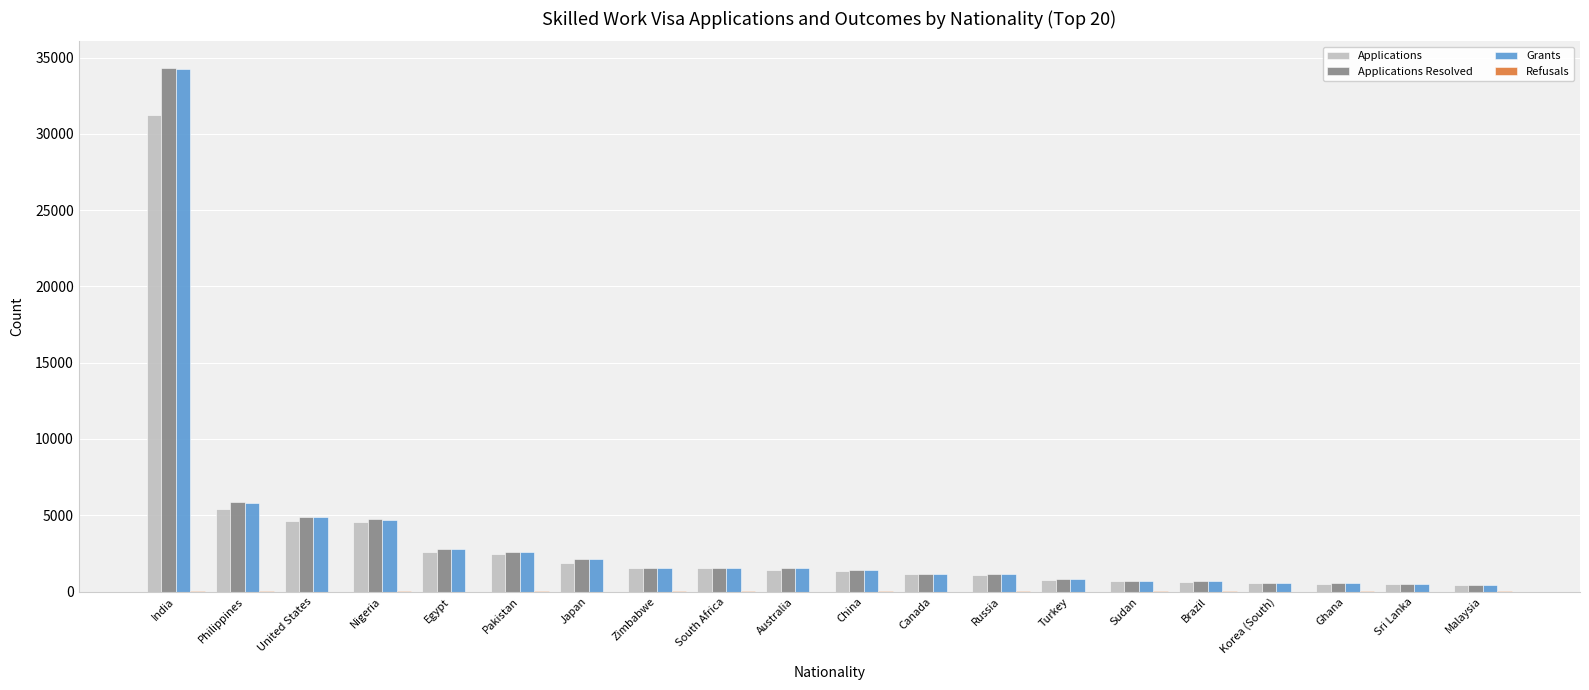

The value of Applications at Nigeria is 6229. True or false?

False